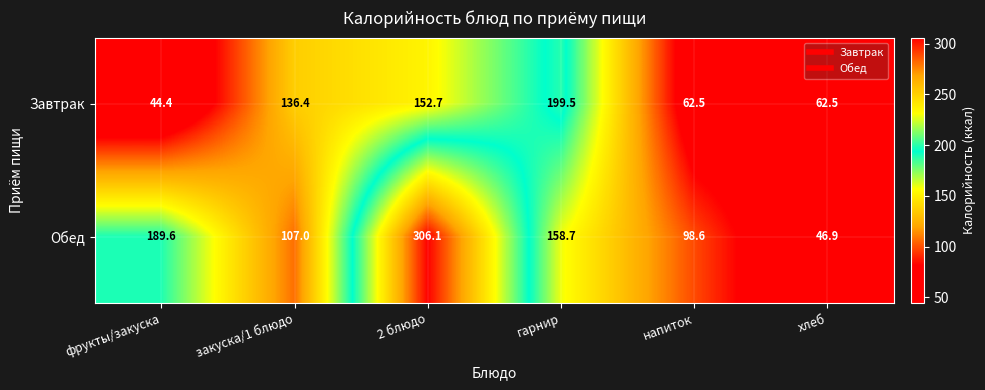

At which category does the chart reach its minimum across all series?

фрукты/закуска